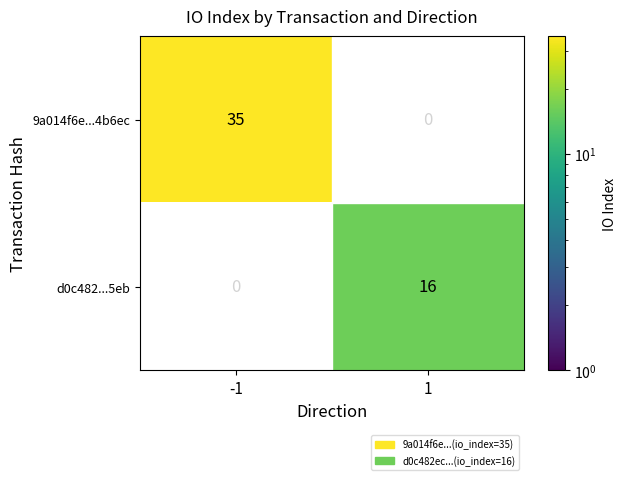

Read the 9a014f6e...4b6ec value at -1, to the nearest 10.

40